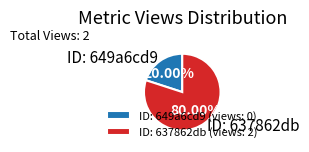

Is the sum of ID: 649a6cd9 and ID: 637862db greater than half?

Yes